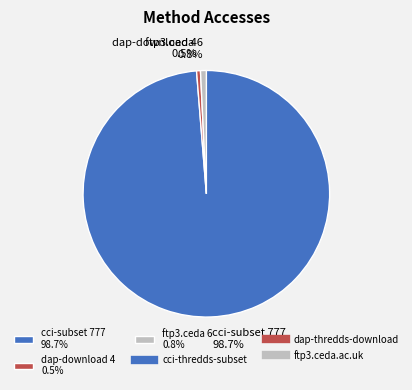

What is the ratio of the value at dap-download 4 0.5% to the value at ftp3.ceda 6 0.8%?

0.7